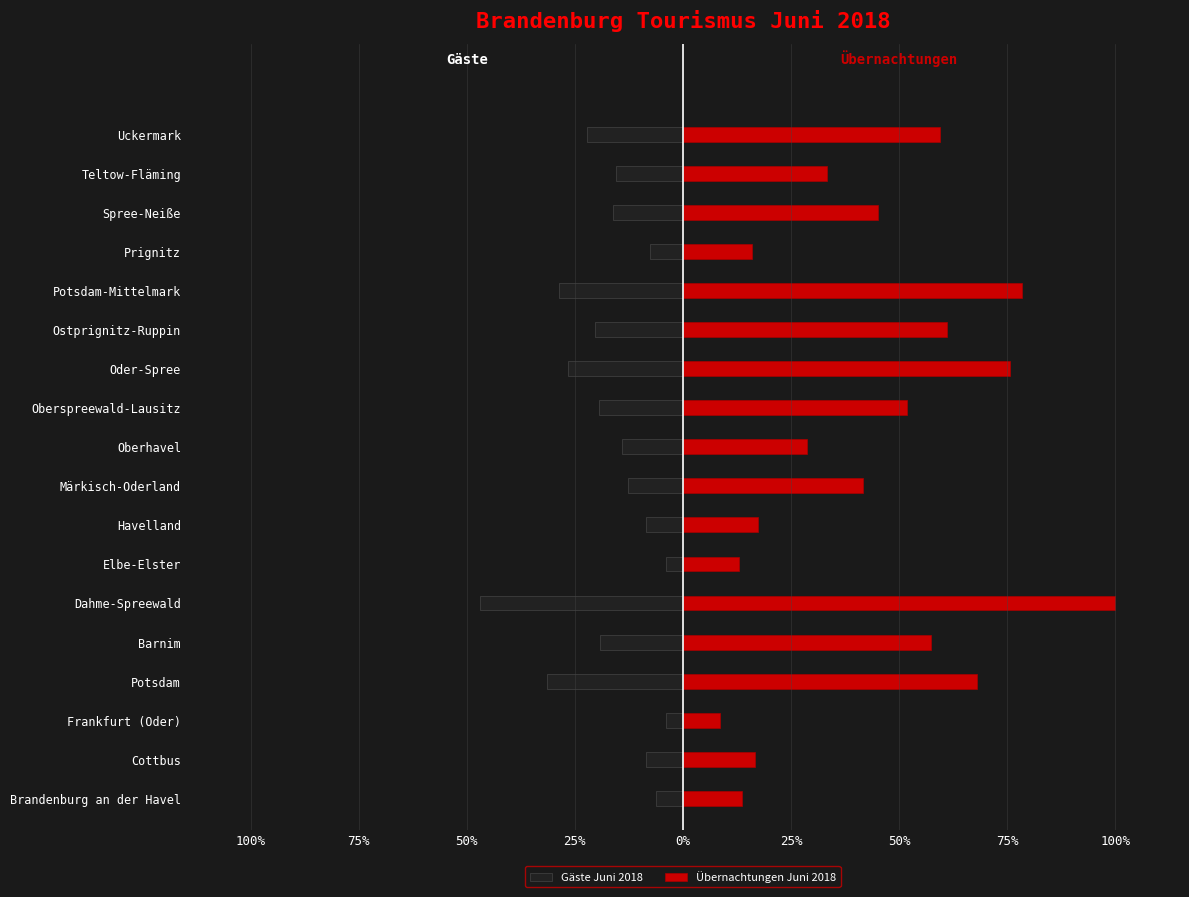

What is the minimum value for Übernachtungen Juni 2018?

8.6